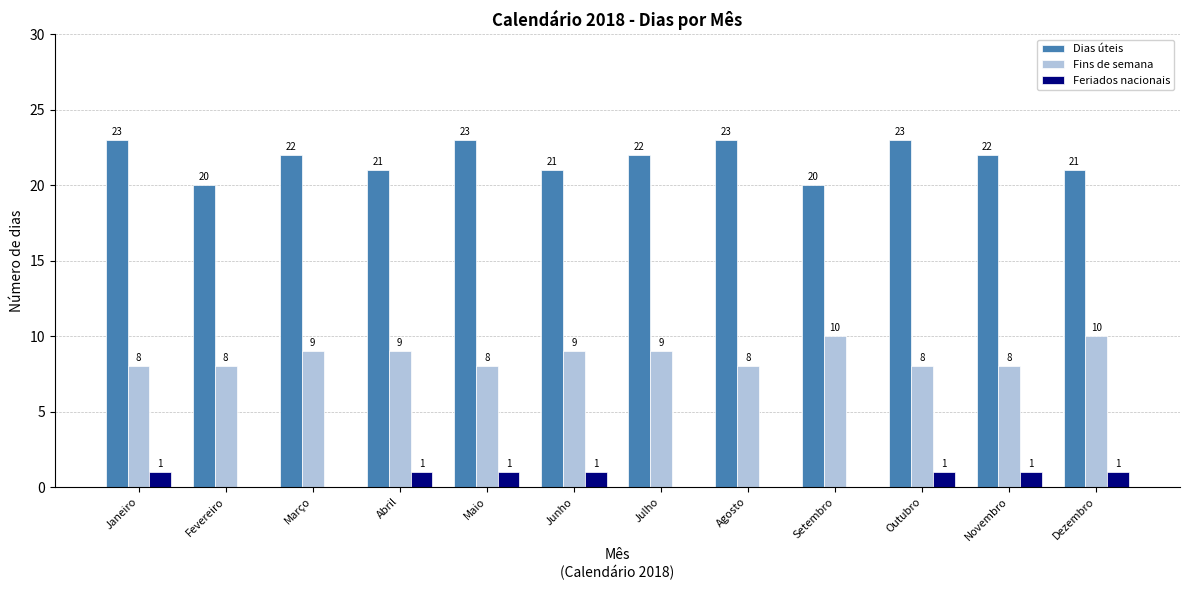

What are all the series names shown in the legend?

Dias úteis, Fins de semana, Feriados nacionais